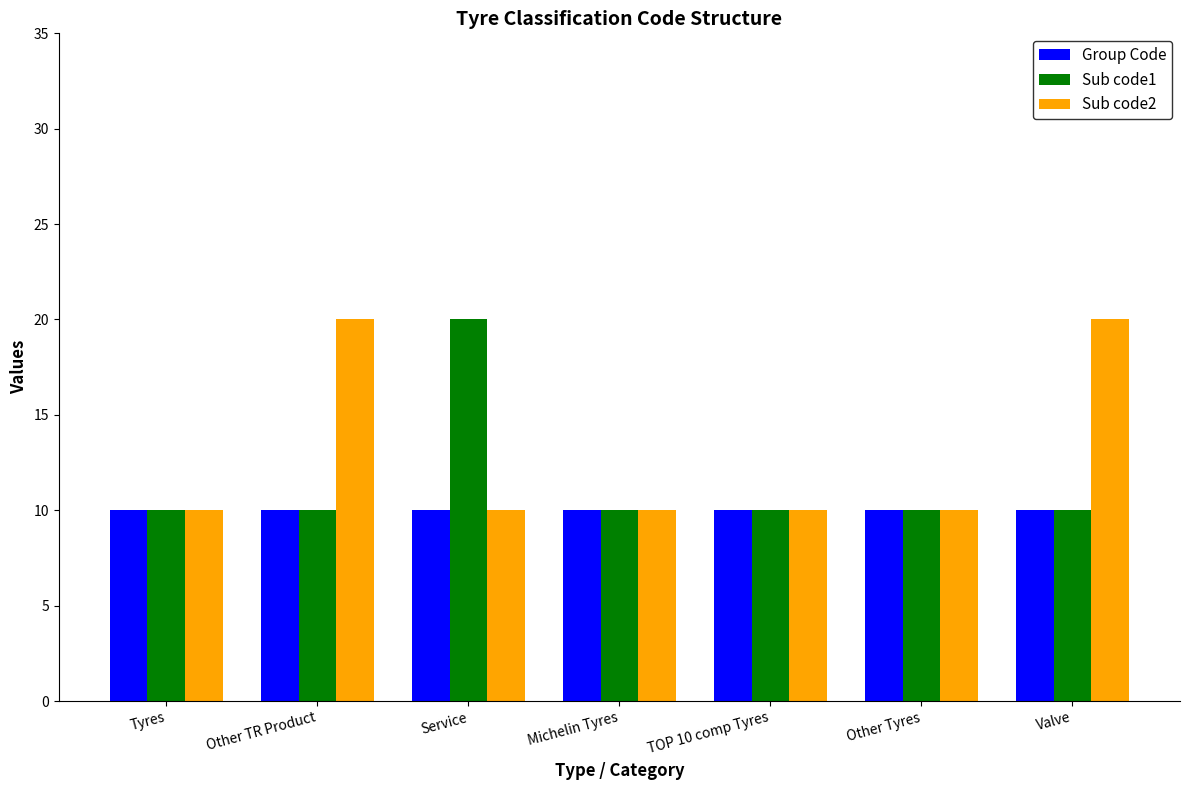

What position from the right is TOP 10 comp Tyres?

3